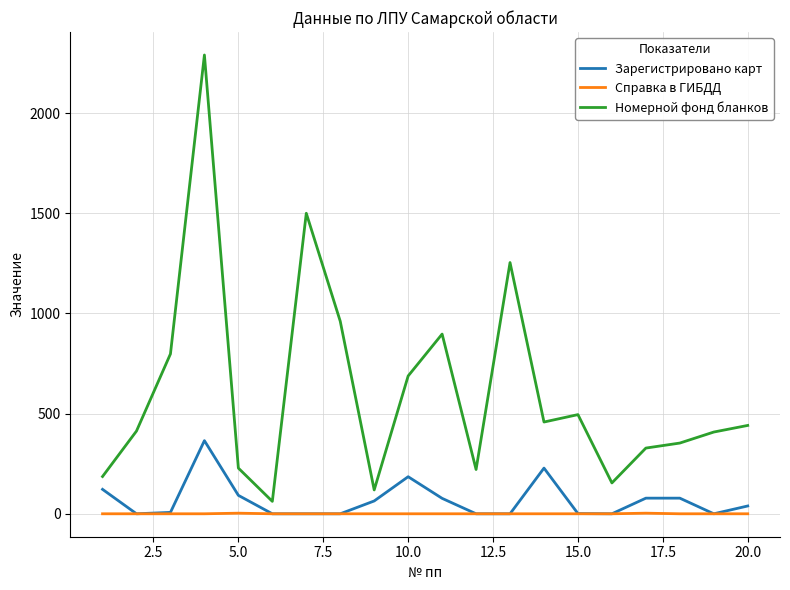

What is the average value of the Номерной фонд бланков series?

613